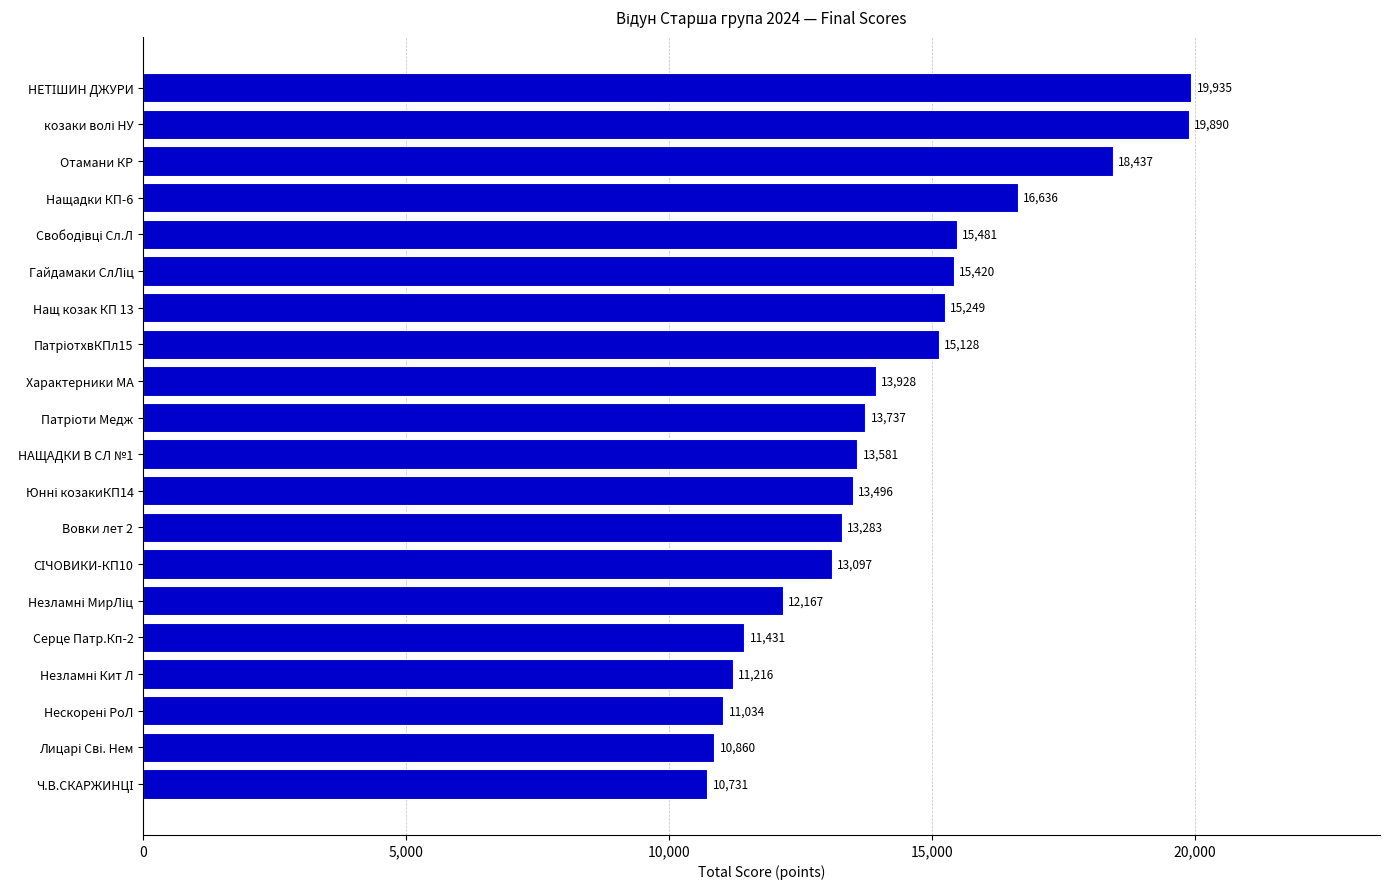

What is the difference between the maximum and minimum values?

9204